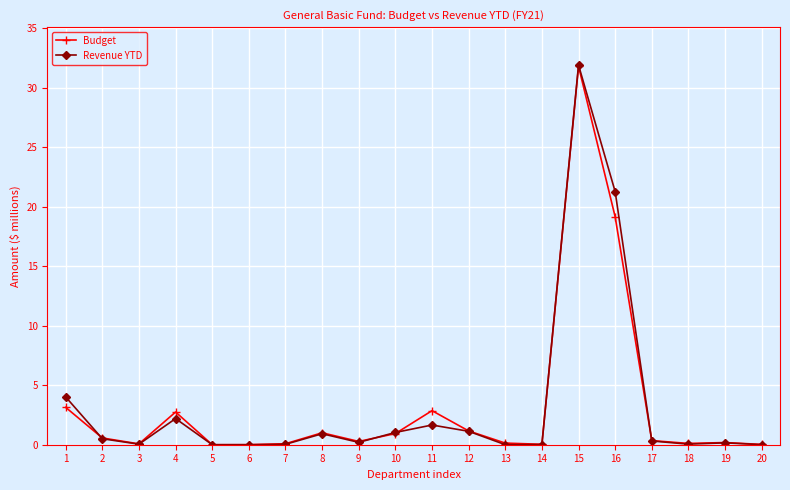

What is the sum of all Revenue YTD values?

65.4